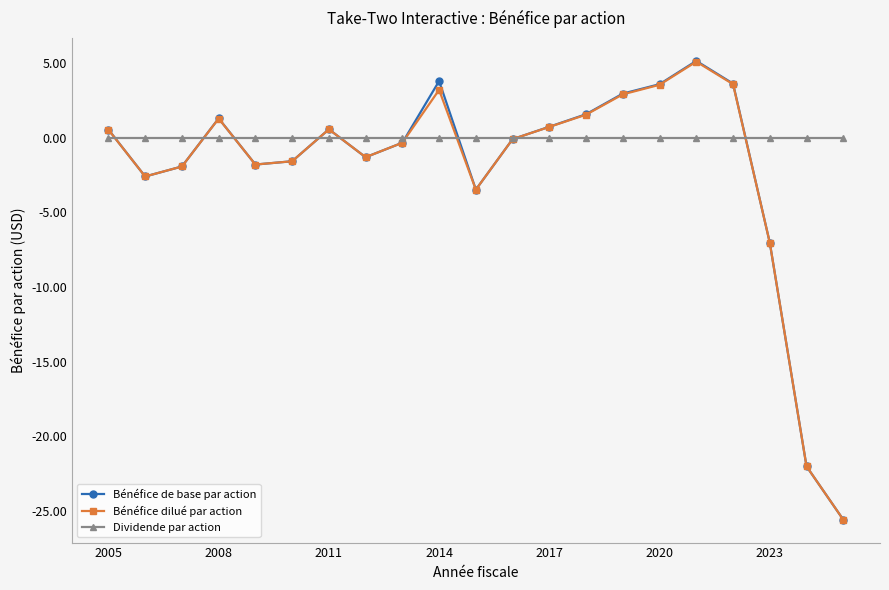

What is the greatest value displayed?

5.1